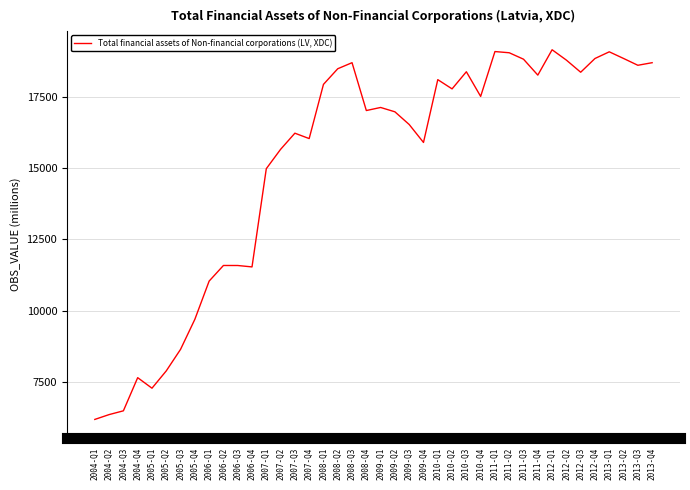

Is it true that the value at 2013-Q2 is 26886.0?

False